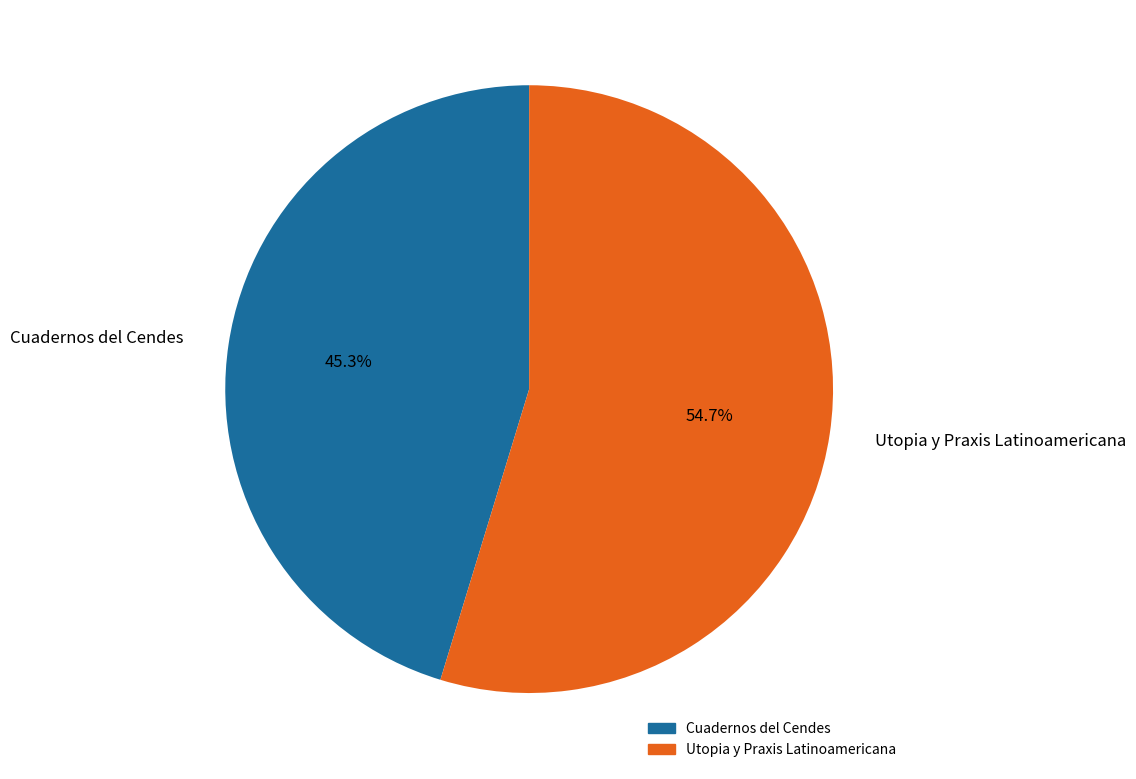

How many slices are in this pie chart?

2